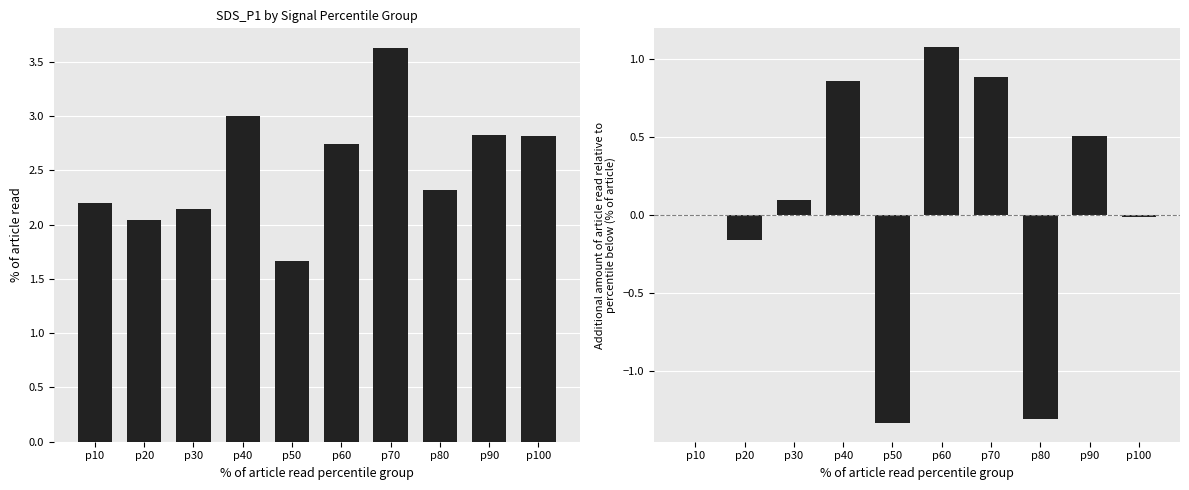

What is the sum of all SDS_P1 diff values?

0.6